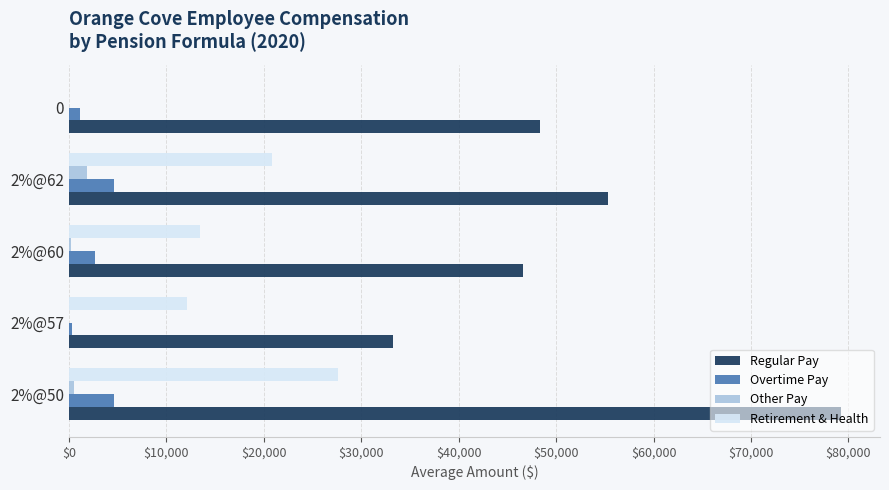

The value of Regular Pay at 2%@62 is 76051.6. True or false?

False